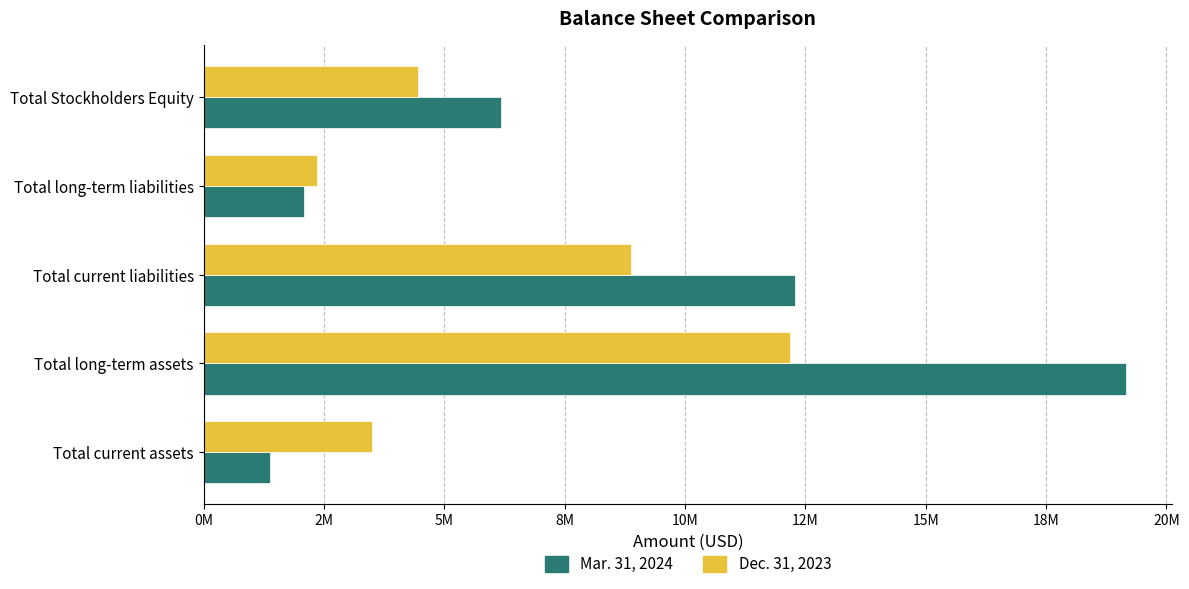

What is the sum of all Dec. 31, 2023 values?

31373008